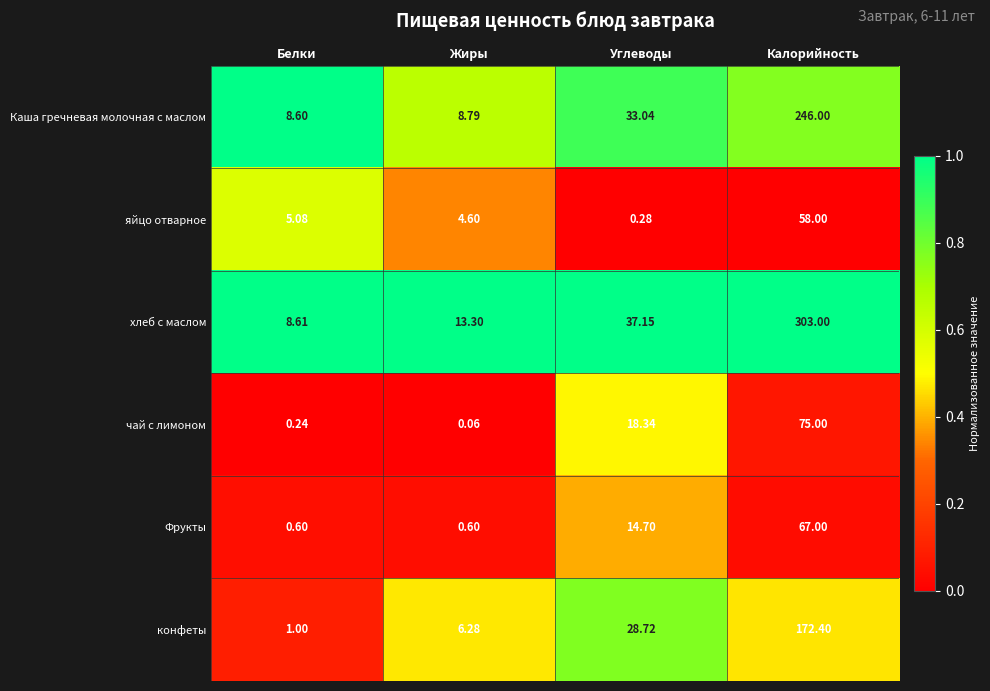

Which category has the highest value across all series?

Калорийность